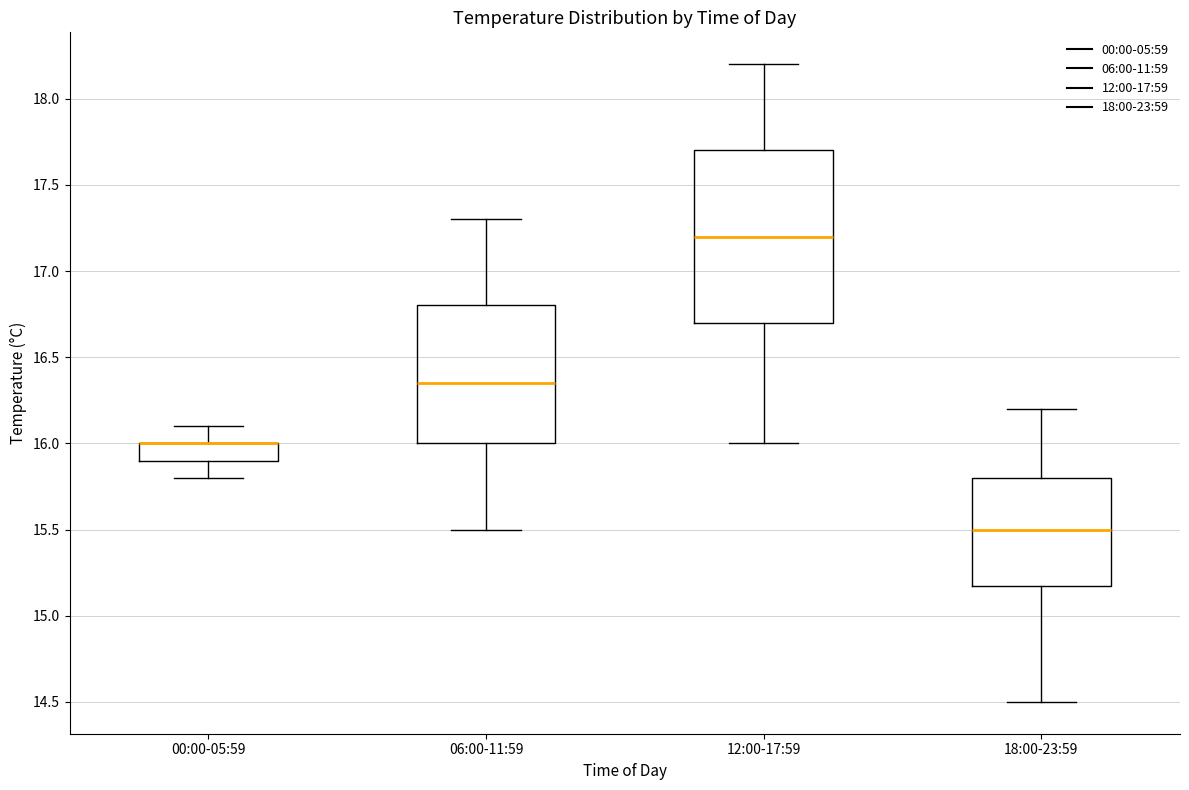

Which box is the tallest, from its lower edge to its upper edge?

12:00-17:59